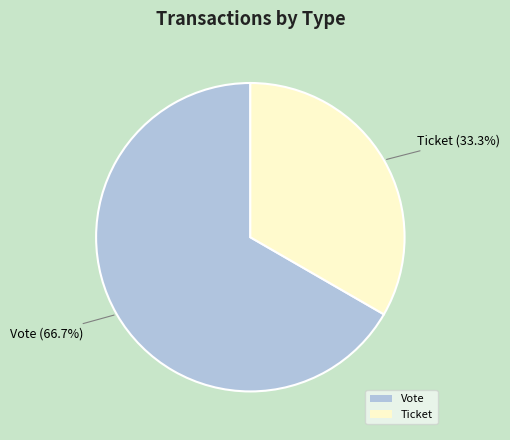

Count the number of slices in the pie.

2